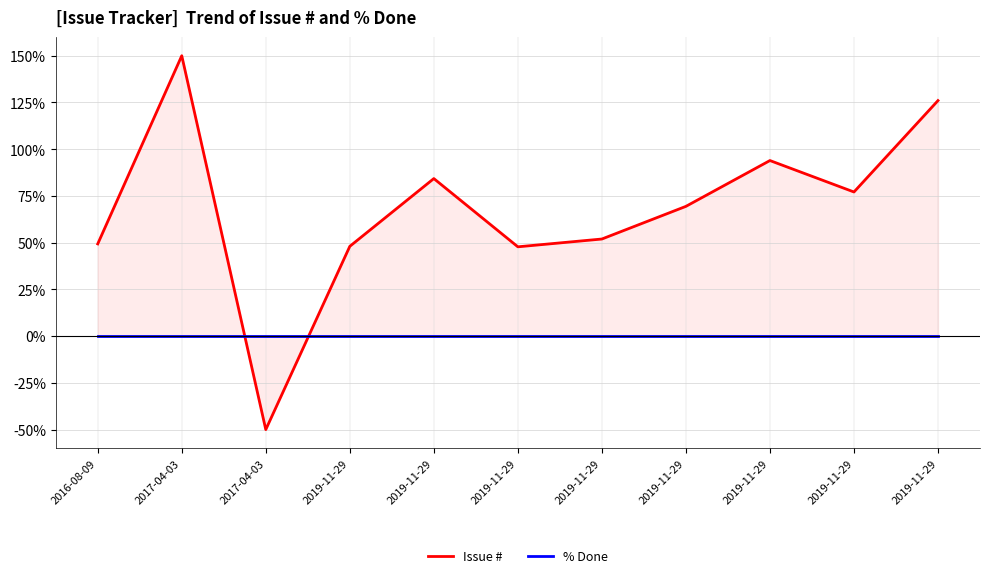

True or false: % Done and Issue # cross at least once.

True